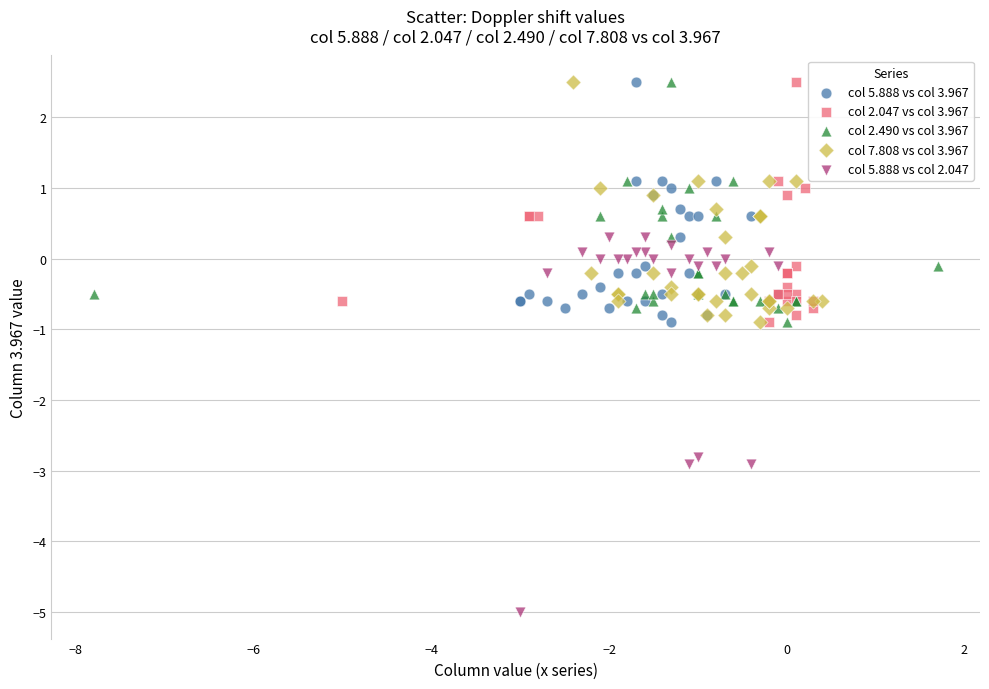

Which series has the widest spread of Y values?

col 5.888 vs col 2.047